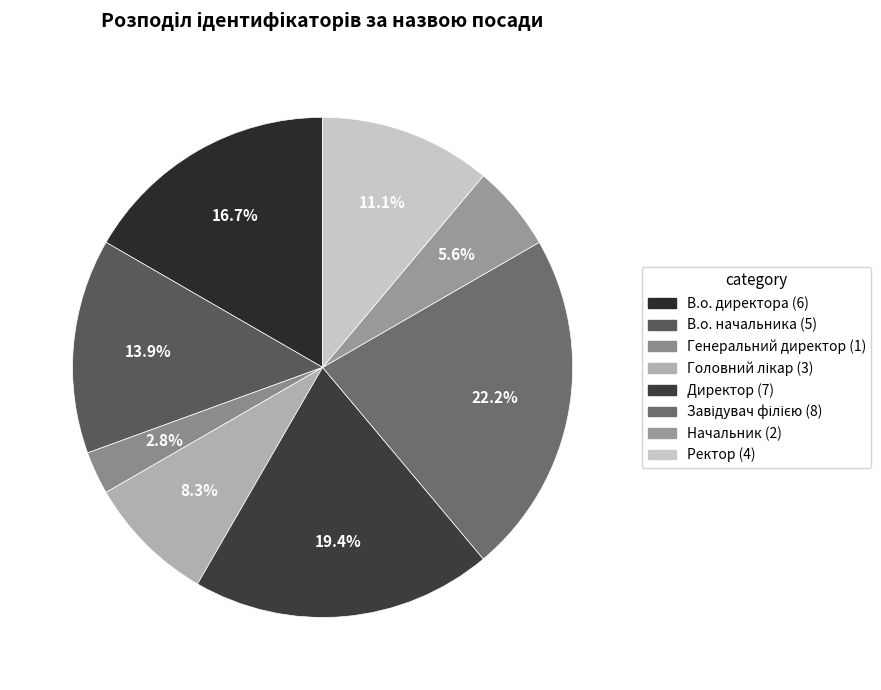

To the nearest percent, what is the average slice percentage?

12%